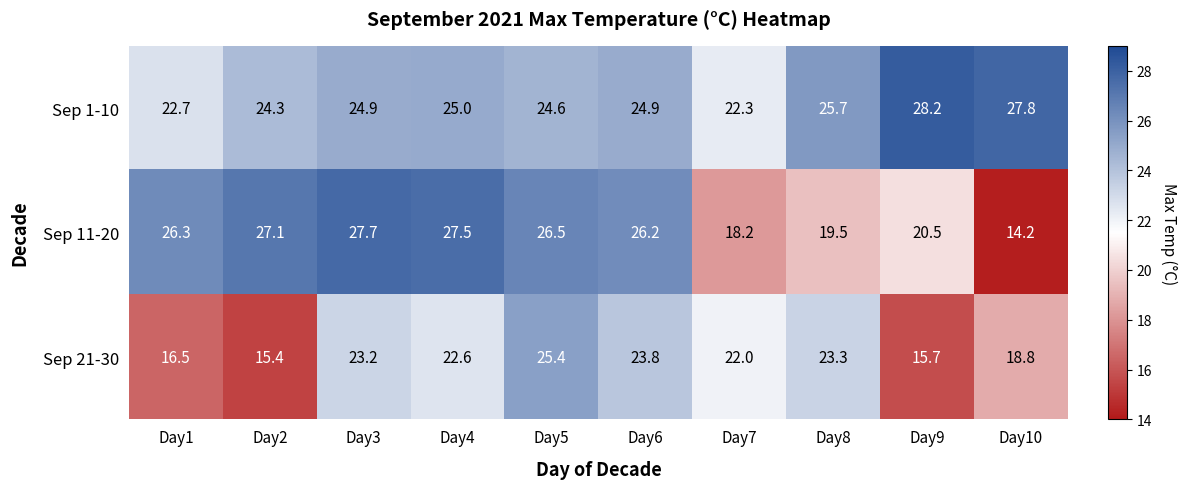

How many data points in Sep 11-20 are above 26?

6